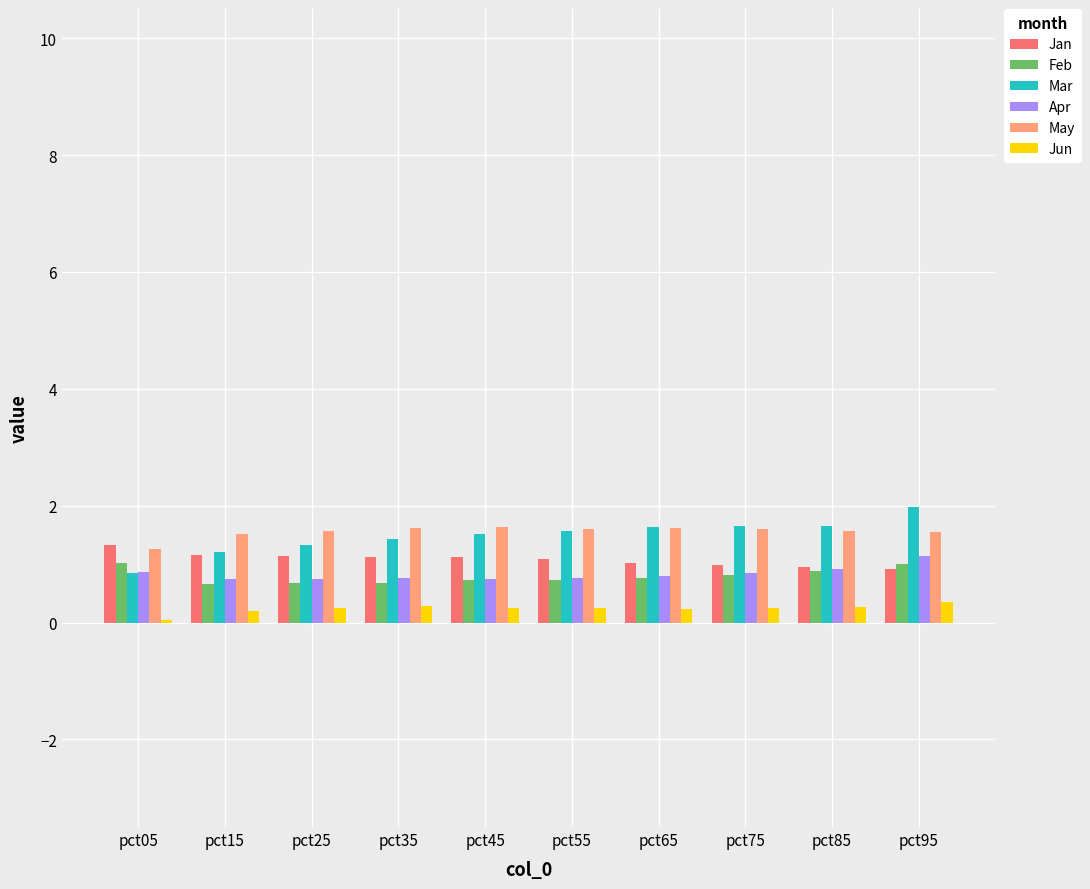

What is the maximum value shown in the chart?

2.0